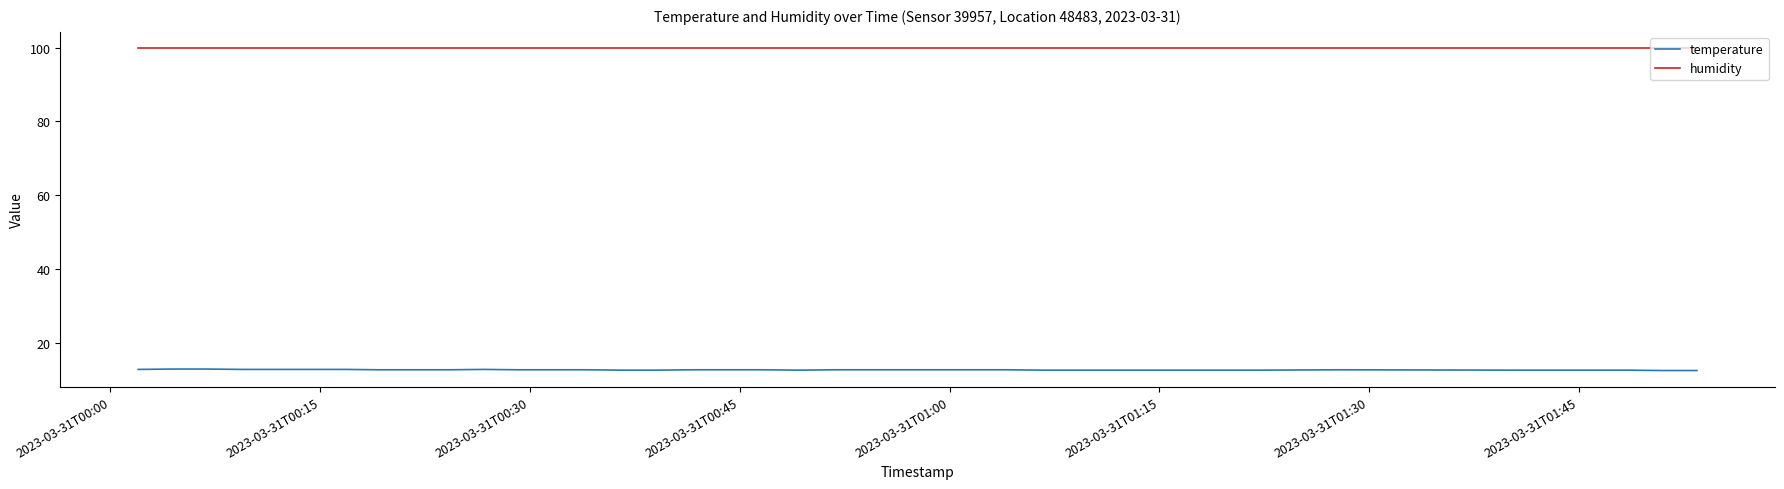

Which series has the largest range (max minus min)?

temperature